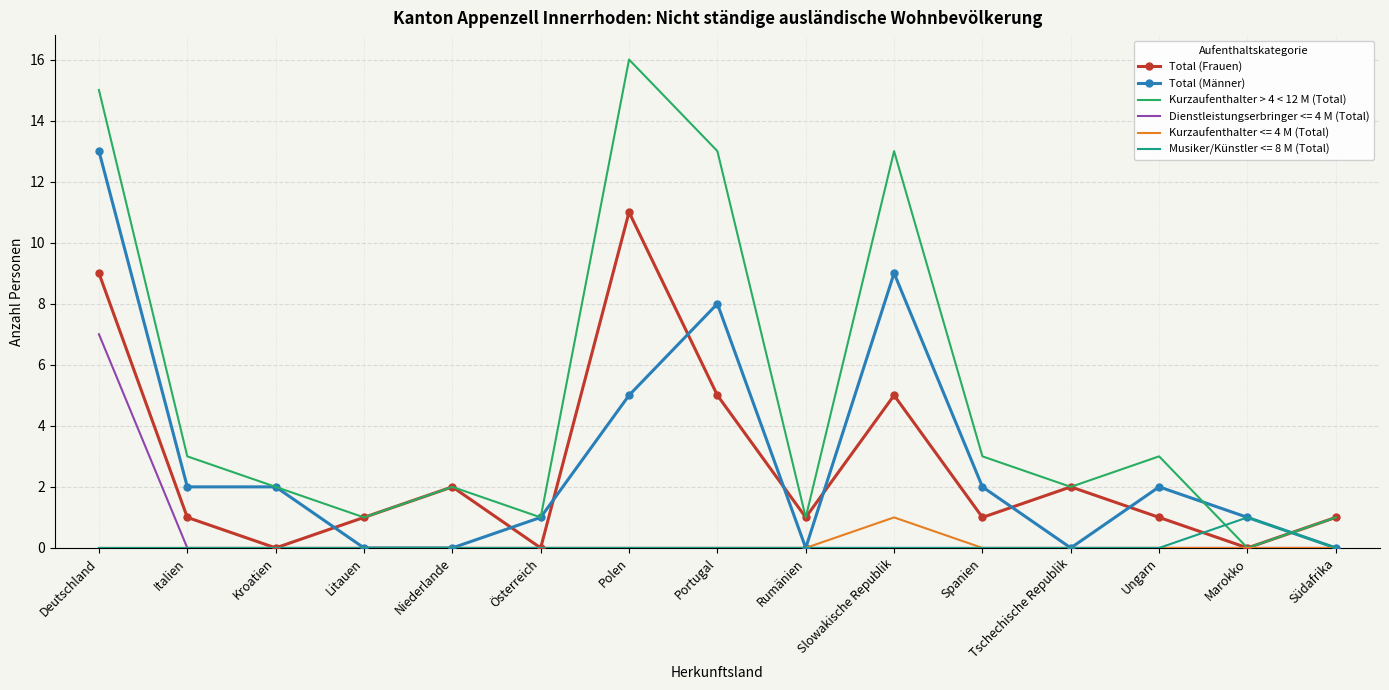

What is the total value across all series at Kroatien?

4